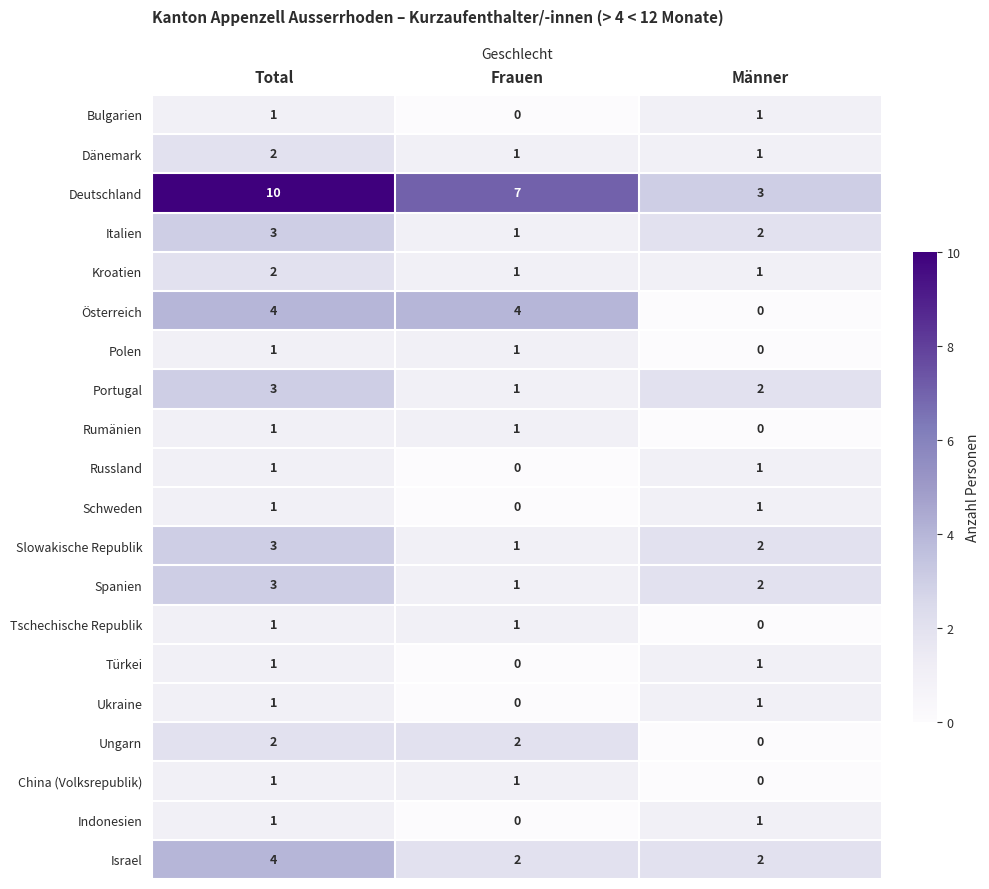

At how many categories does at least one series exceed 9?

1